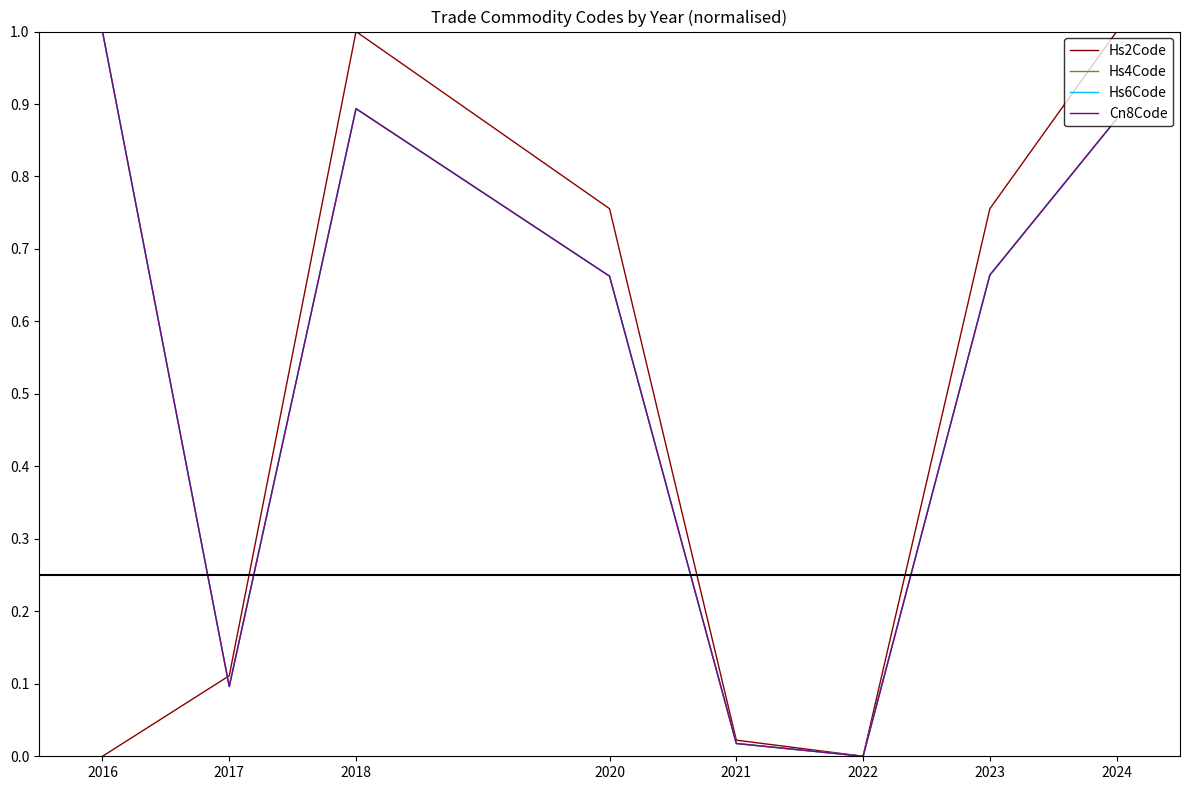

How many distinct data groups are displayed?

4